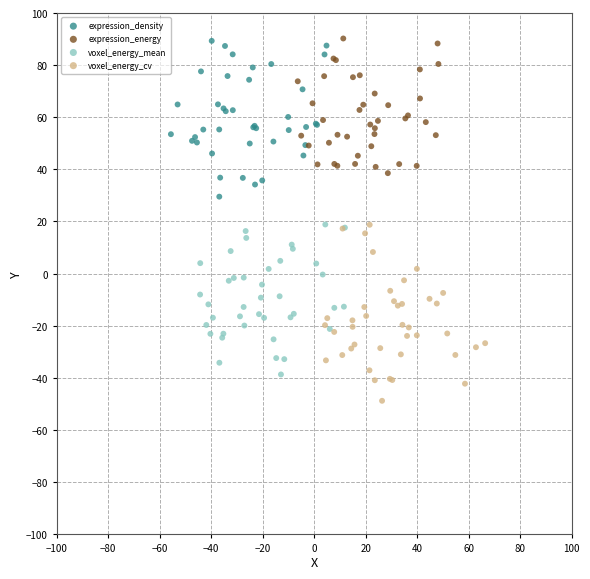

Which series reaches the minimum Y coordinate?

voxel_energy_cv